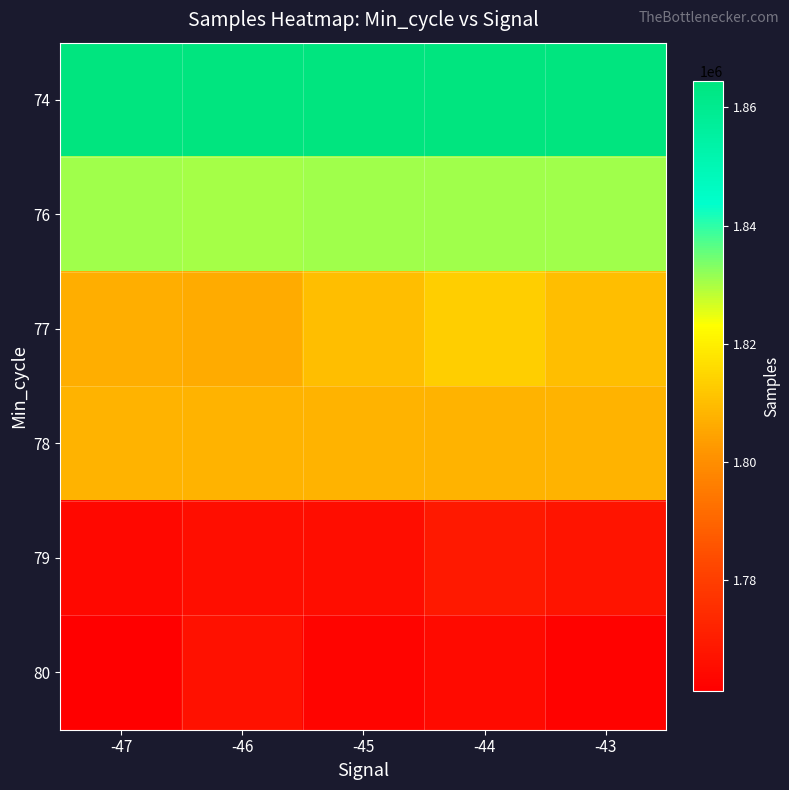

Reading right to left, extract all data points from this chart.

74: -43=1864430	-44=1864430	-45=1864430	-46=1864430	-47=1864430
76: -43=1830607	-44=1830607	-45=1830607	-46=1830488	-47=1830607
77: -43=1810071	-44=1813396	-45=1810071	-46=1806386	-47=1807028
78: -43=1807713	-44=1807713	-45=1807713	-46=1807713	-47=1807713
79: -43=1767434	-44=1769167	-45=1765565	-46=1765713	-47=1763862
80: -43=1762445	-44=1764885	-45=1762622	-46=1766673	-47=1761261